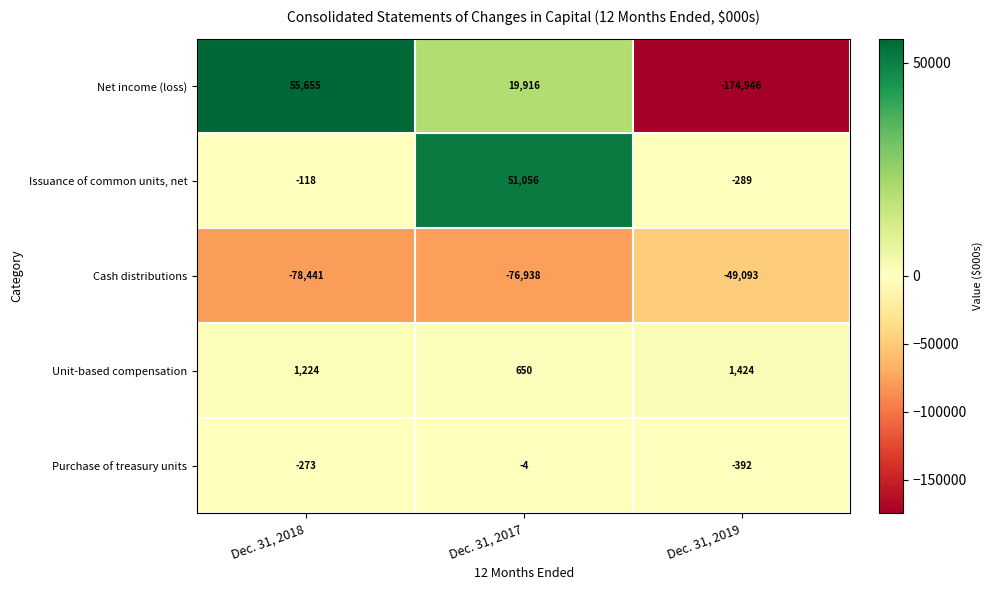

Which category has the lowest value across all series?

Dec. 31, 2019